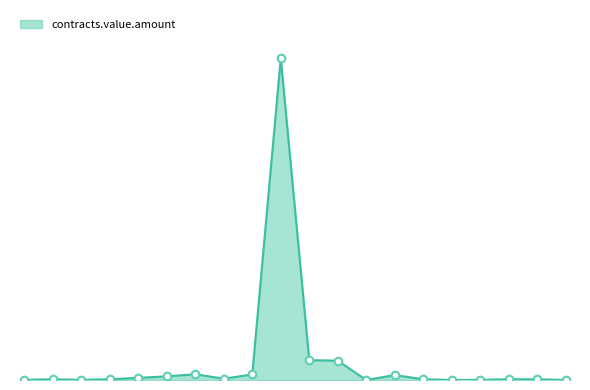

Does the chart have visible grid lines?

No